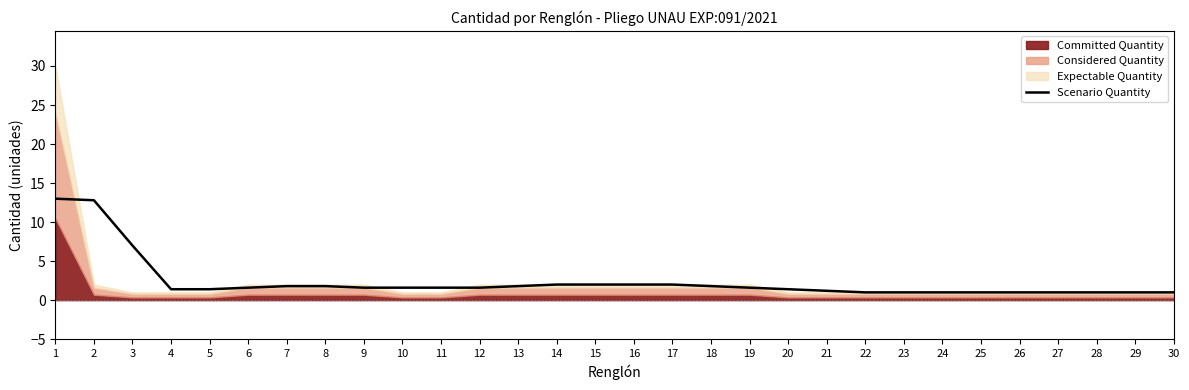

What is the average value?

2.4